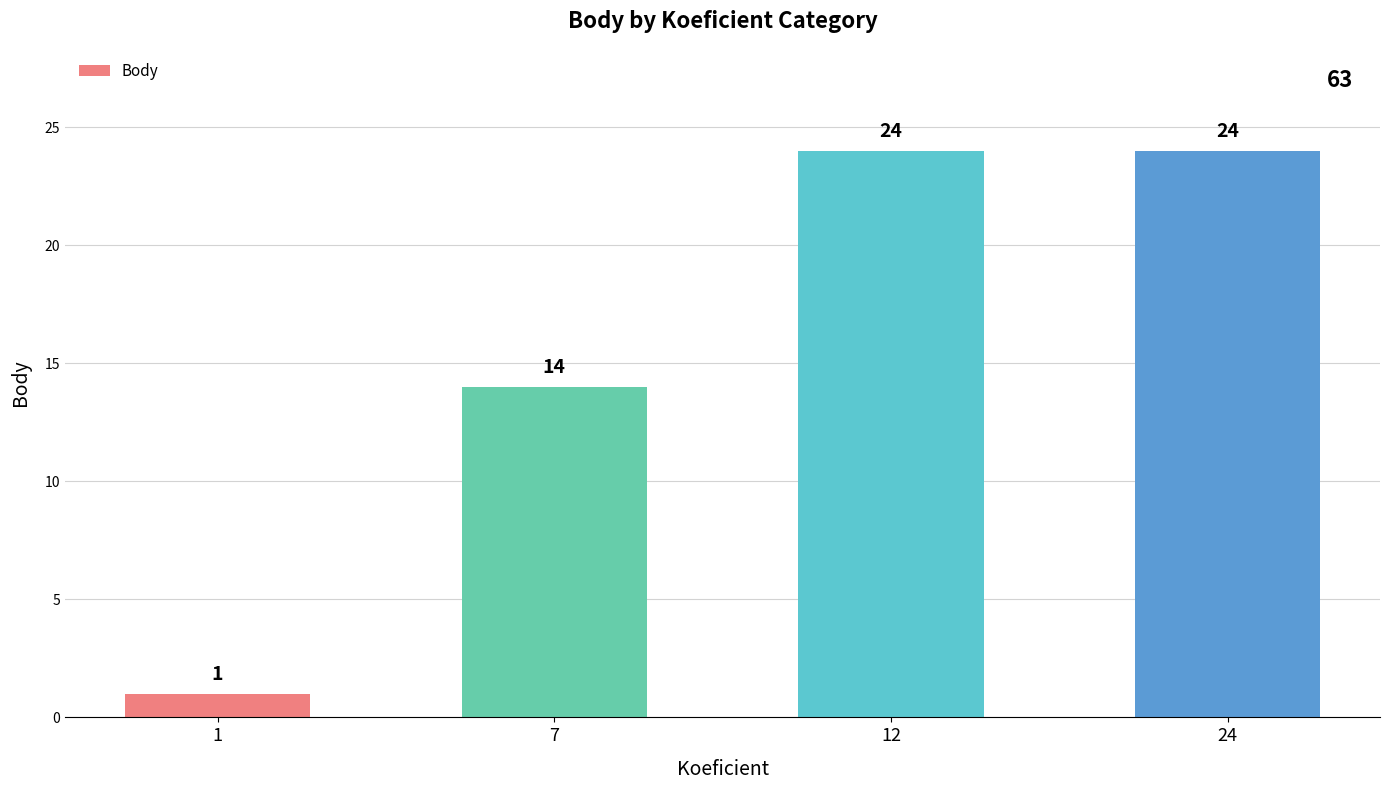

What is the change in value from 1 to 24?

+23